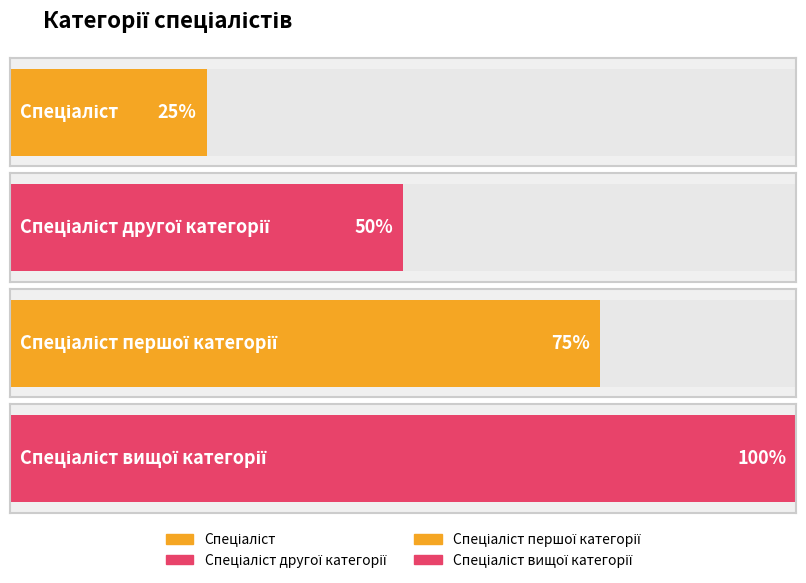

How many bars are there in total?

4